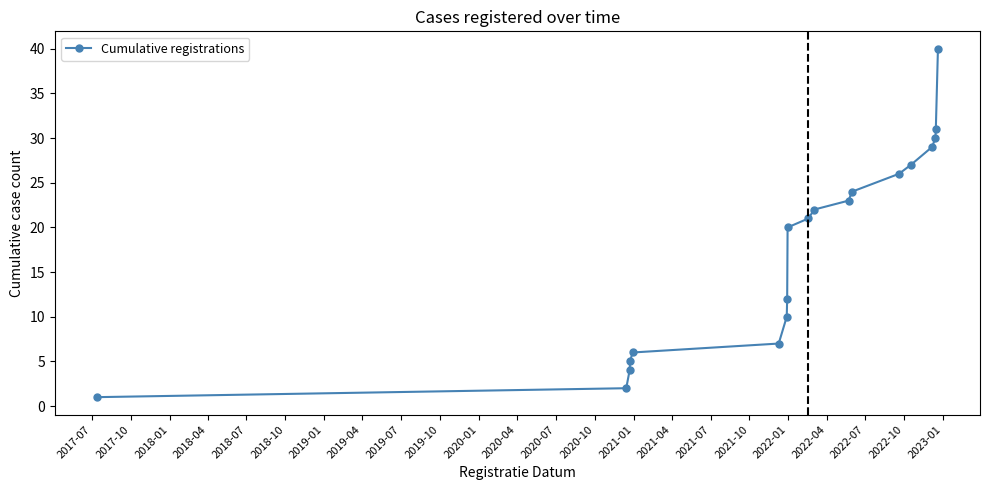

What is the difference between the second highest and minimum values?

30